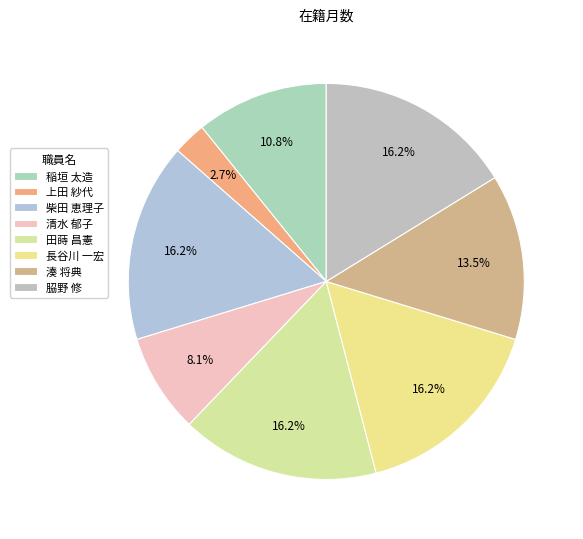

Count the number of slices in the pie.

8